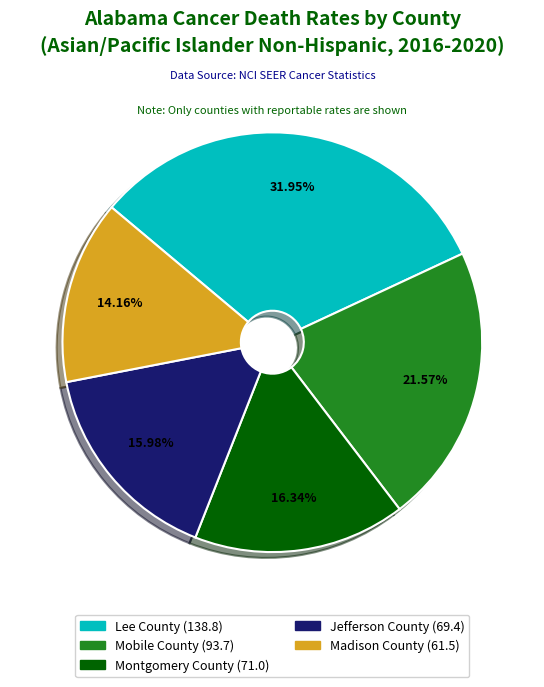

How many slices are in this pie chart?

5